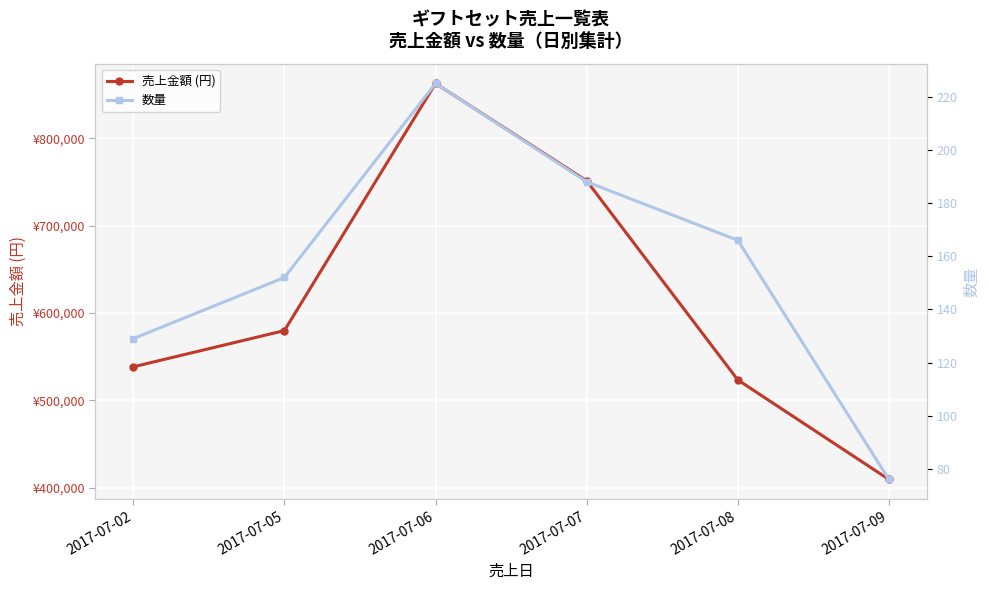

What is the value of the 売上金額 (円) point at the 1st from the left?

538500